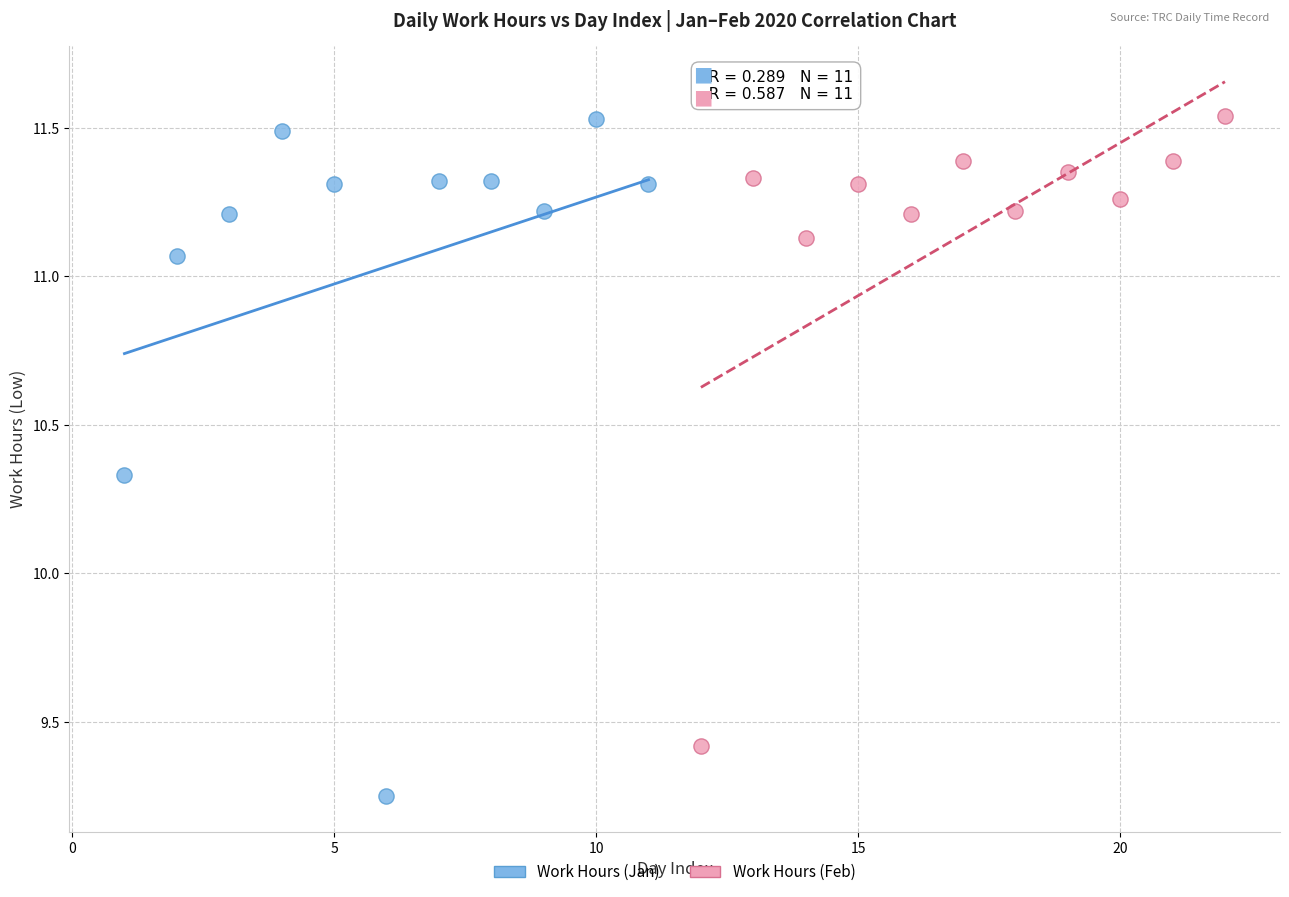

Which series has the widest spread of Y values?

Work Hours (Jan)